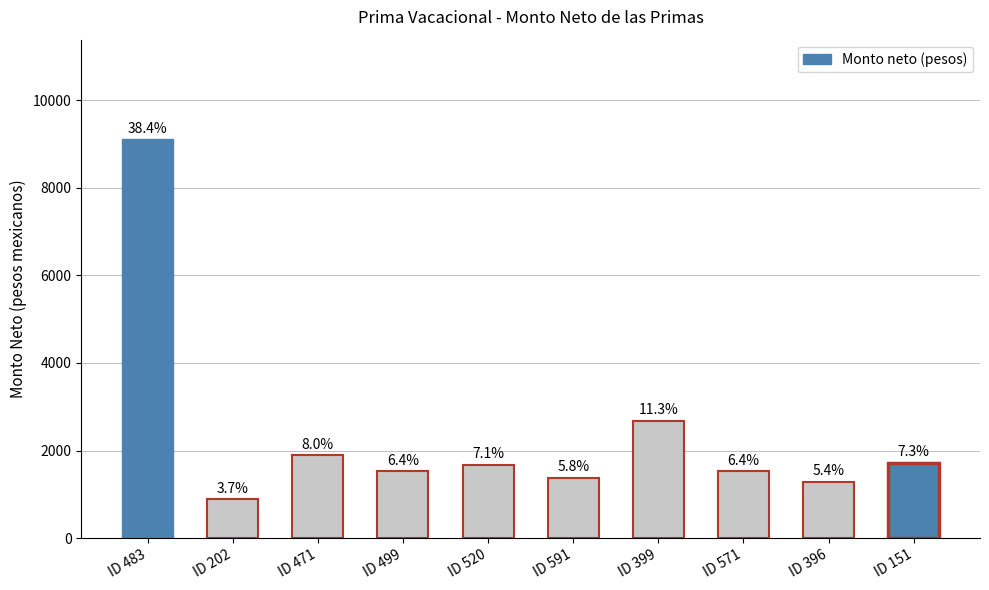

Does the chart contain any negative values?

No